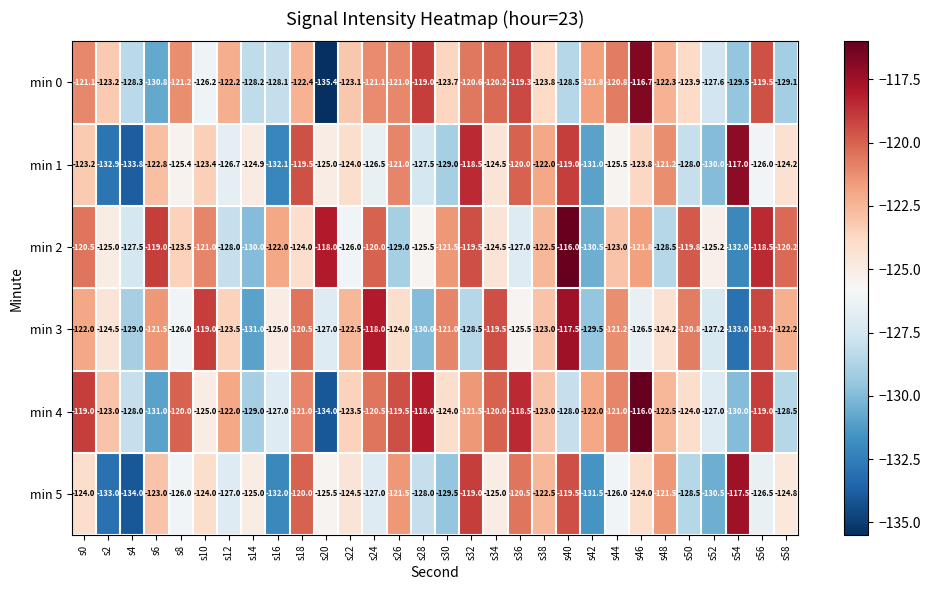

How many data points in min 4 are less than -122?

16